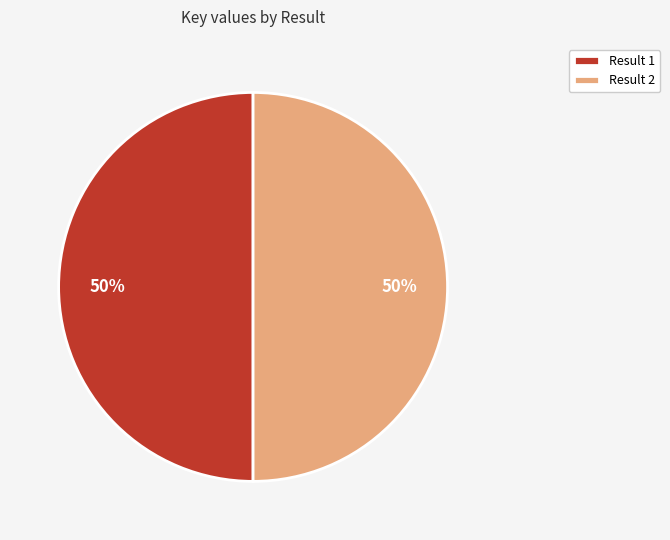

Is it true that Result 1 is 50% of the pie?

True